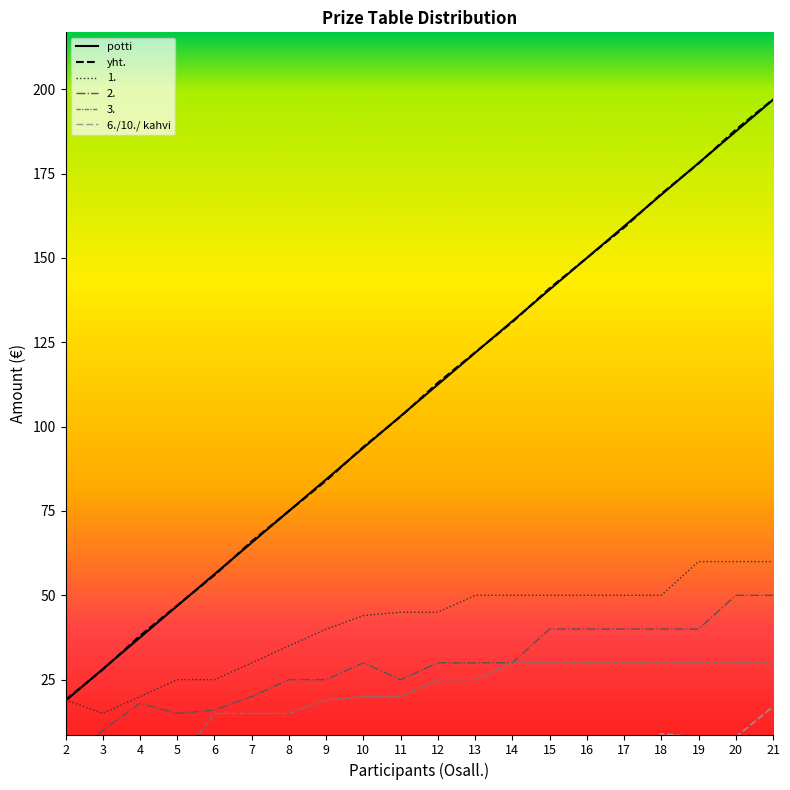

Rank the series by their maximum value, from highest to lowest.

yht, potti, 1st, 2nd, 3rd, 6th